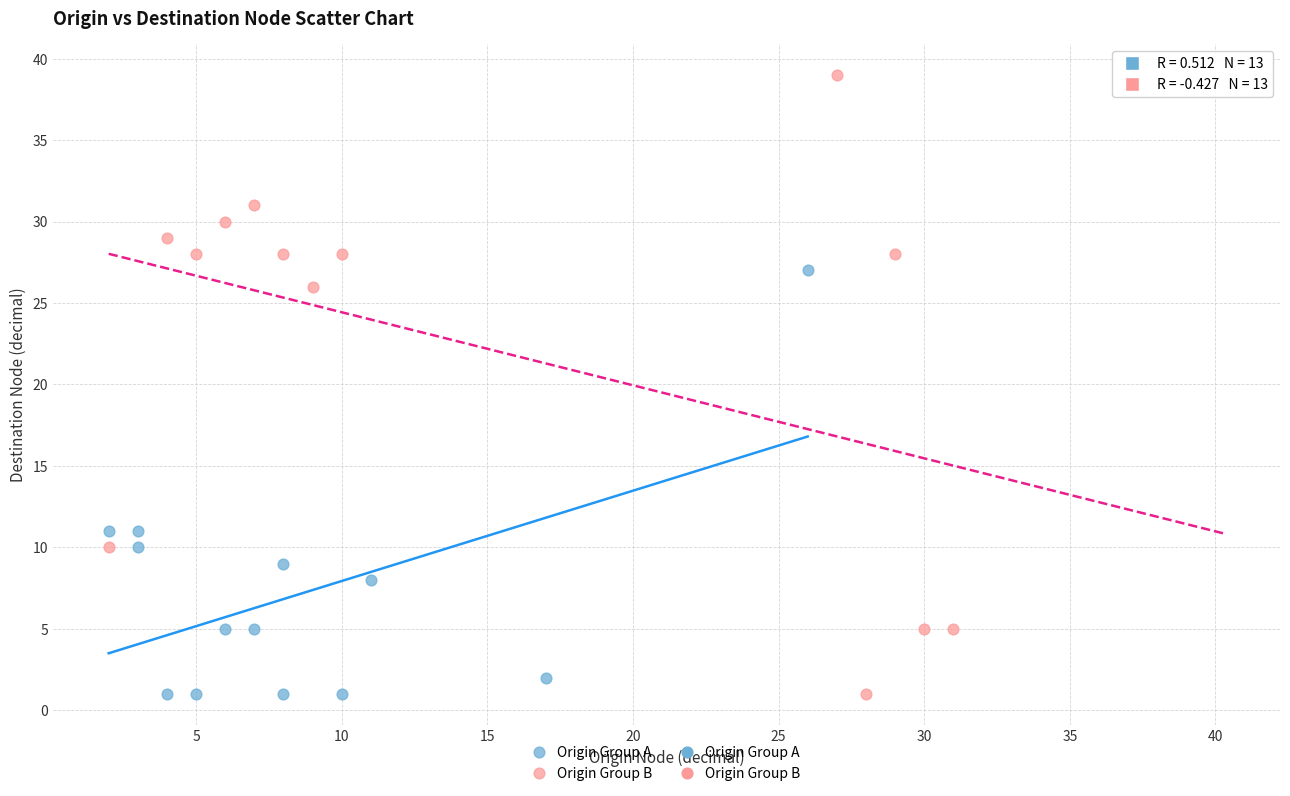

Which series reaches the maximum Y coordinate?

Origin Group B